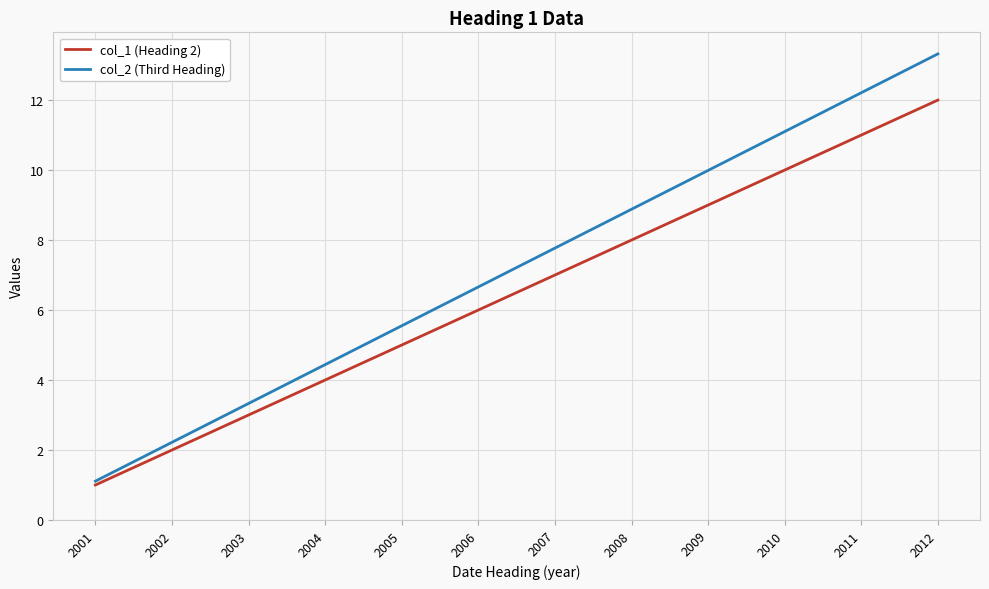

Is the value of col_2 (Third Heading) at 2012 greater than the value of col_1 (Heading 2) at 2007?

Yes